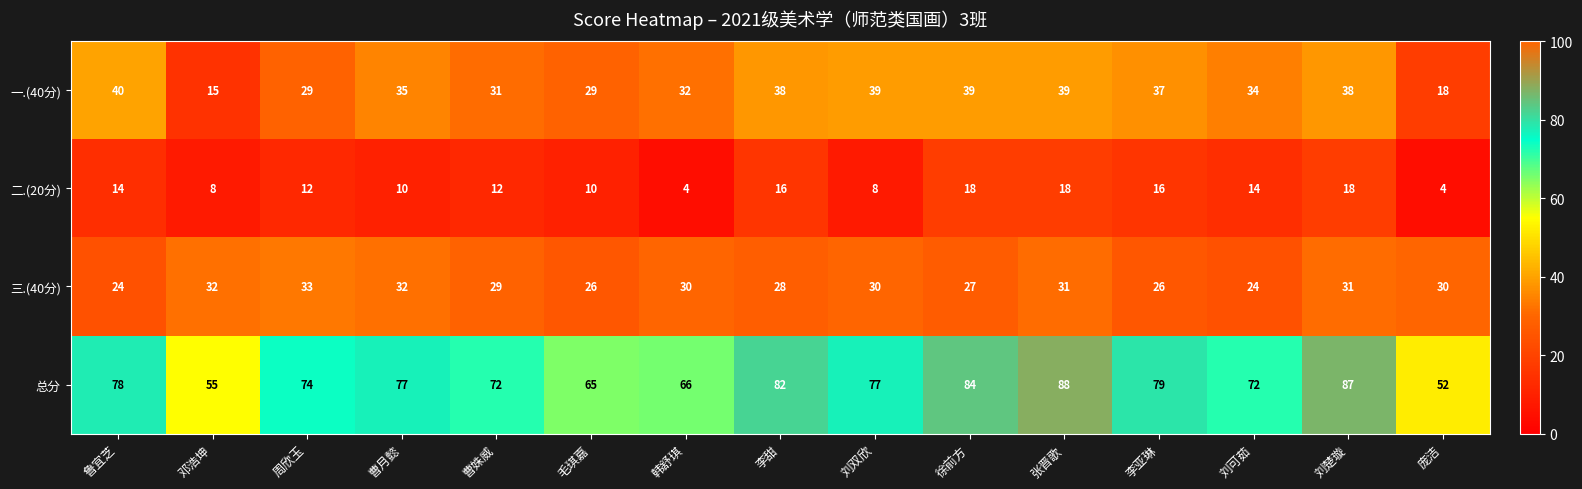

Which series has the largest total across all categories?

总分